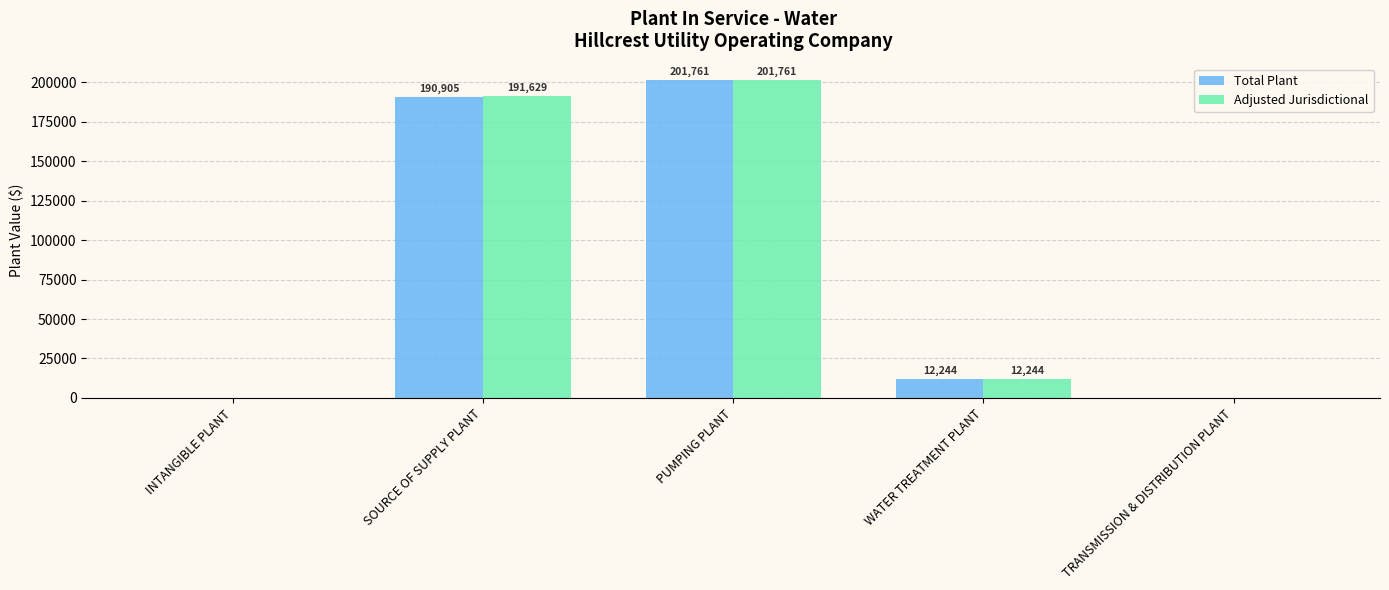

Reading left to right, list all the values displayed in this chart.

Total Plant: INTANGIBLE PLANT=0	SOURCE OF SUPPLY PLANT=190905	PUMPING PLANT=201761	WATER TREATMENT PLANT=12244	TRANSMISSION & DISTRIBUTION PLANT=0
Adjusted Jurisdictional: INTANGIBLE PLANT=0	SOURCE OF SUPPLY PLANT=191629	PUMPING PLANT=201761	WATER TREATMENT PLANT=12244	TRANSMISSION & DISTRIBUTION PLANT=0